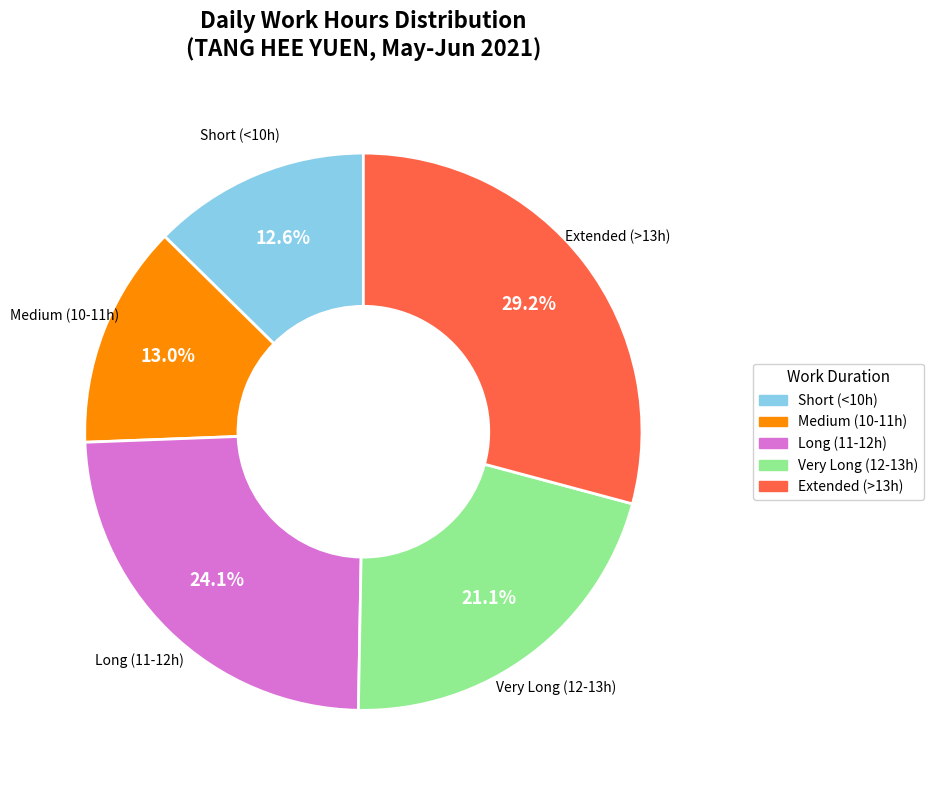

Is there any slice that represents more than half of the pie?

No